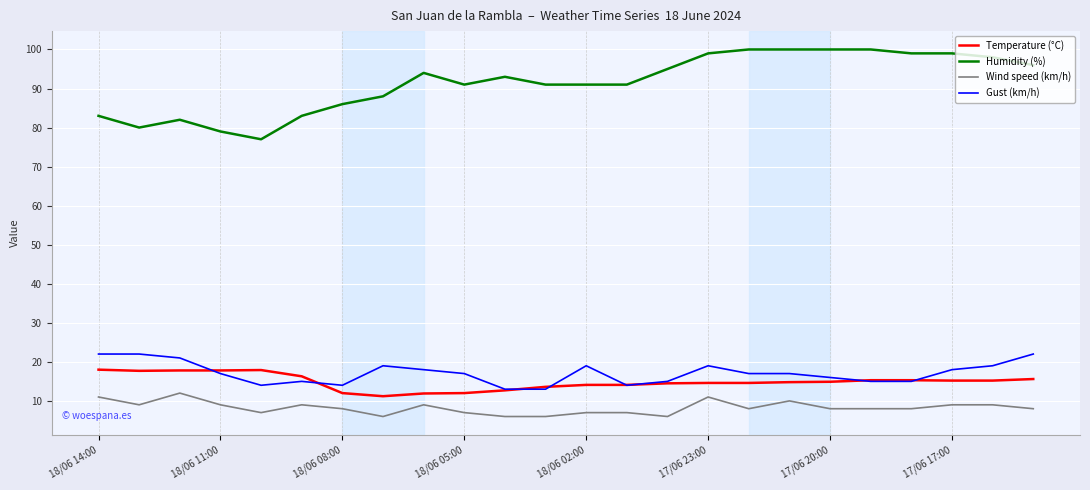

Does the chart display data point markers on the line(s)?

No